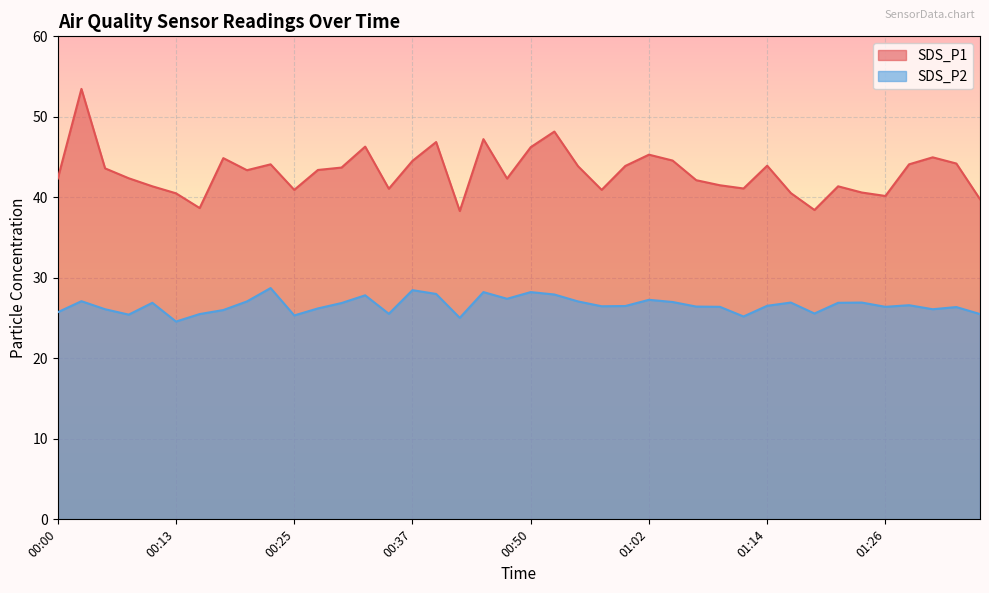

The SDS_P2 series shows 26.2 at 00:27. True or false?

True